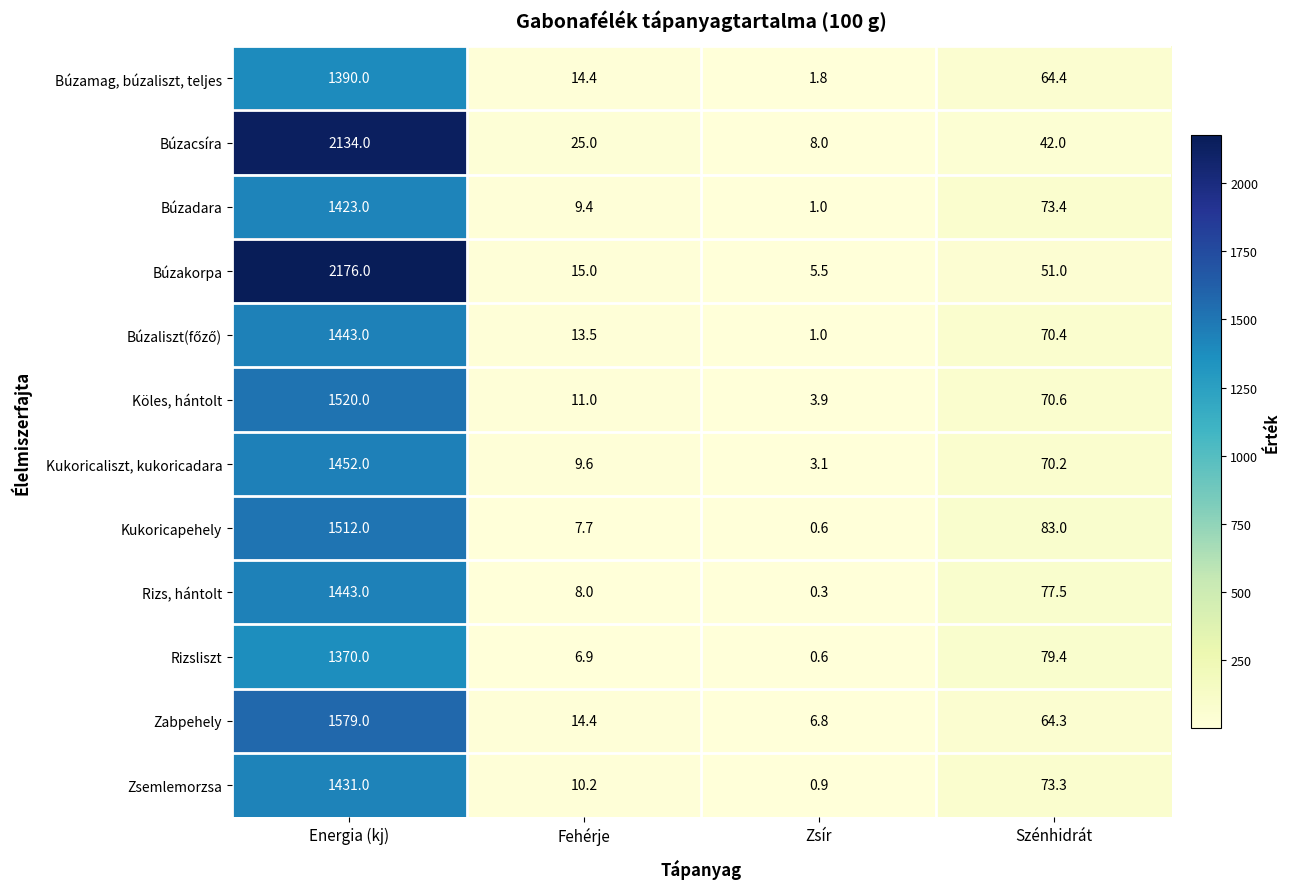

What is the difference between the highest and lowest values at Zsír?

7.7